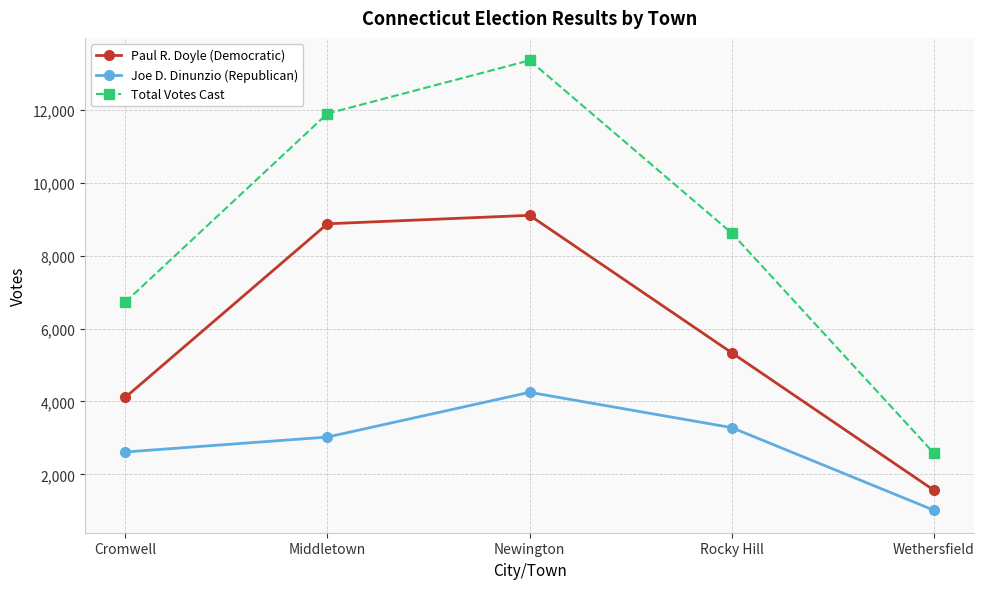

List the series in order of their peak value, lowest first.

Joe D. Dinunzio (Republican), Paul R. Doyle (Democratic), Total Votes Cast